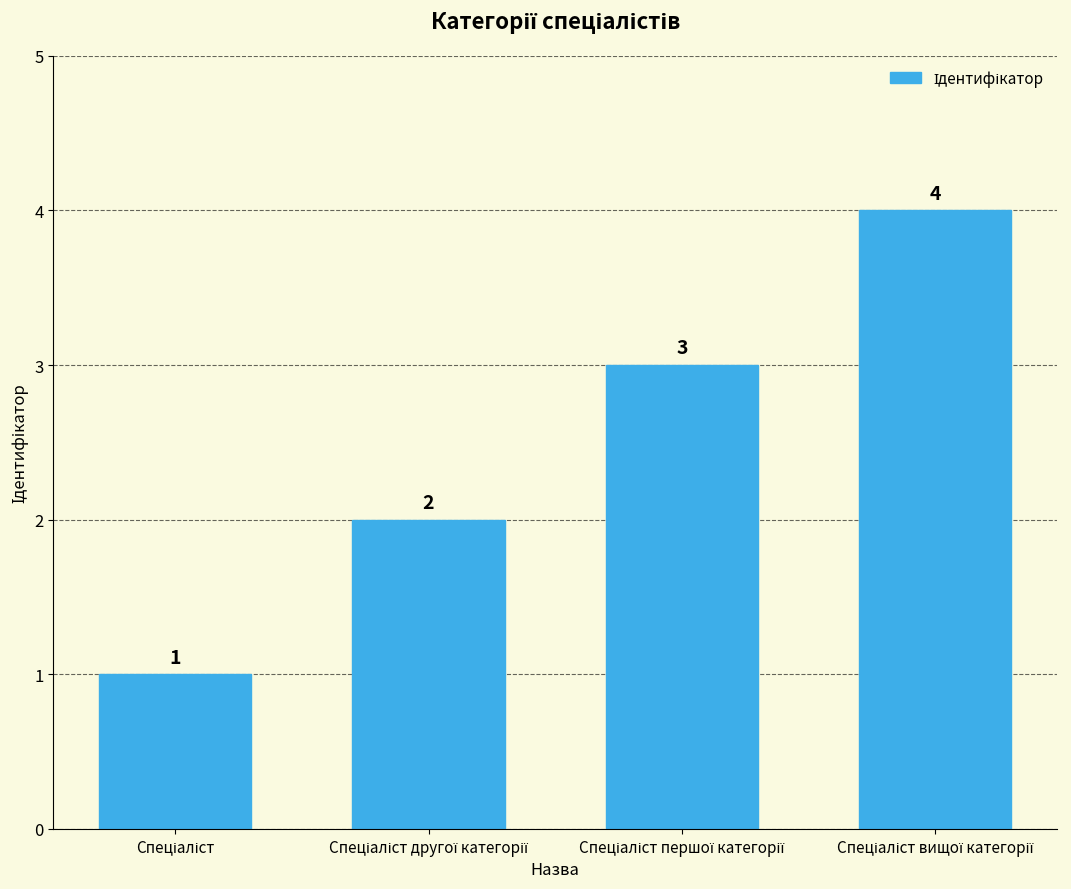

What is the value of the 1st bar from the left?

1